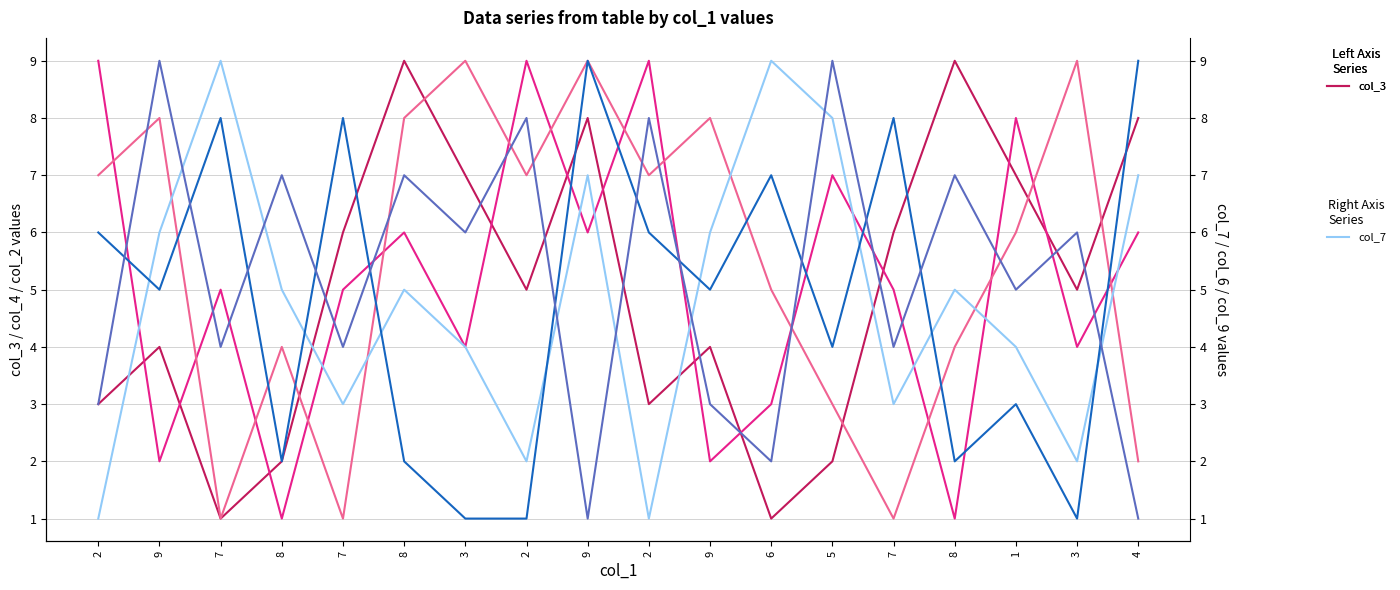

How many times do col_4 and col_9 cross each other?

14